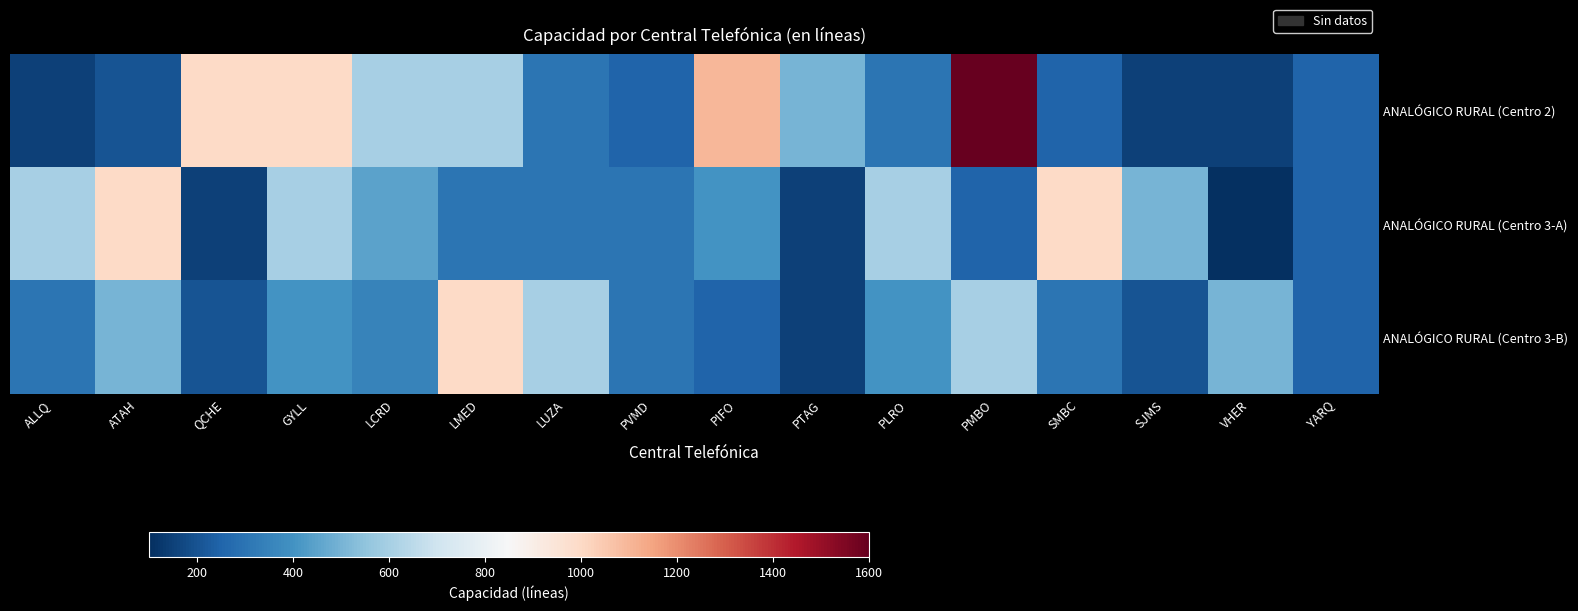

Which has a higher value, SJMS or ALLQ?

SJMS